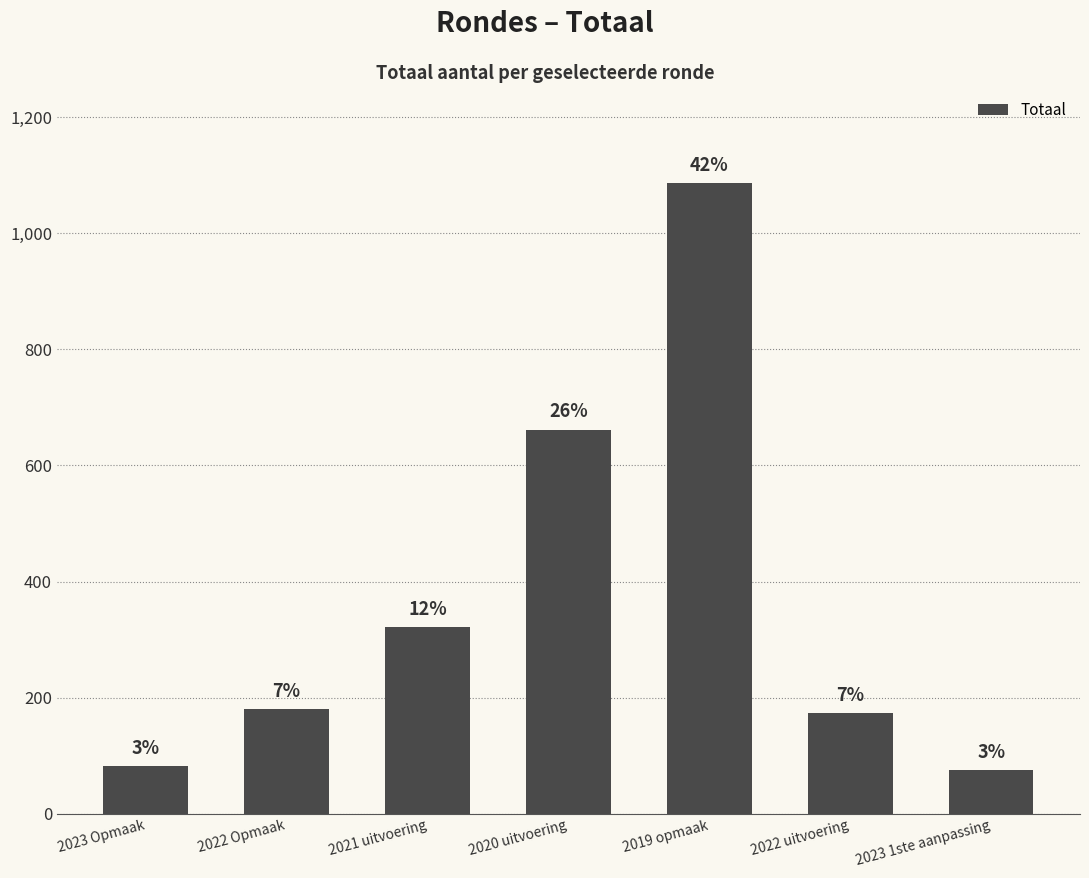

What is the difference between the maximum and minimum values?

1011